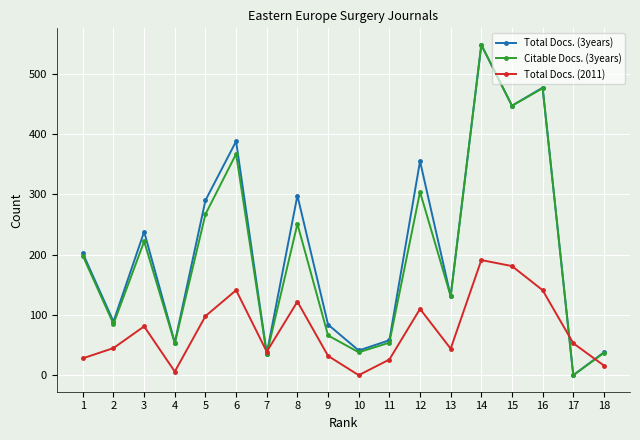

What is the difference between the highest and lowest values at 16?

336